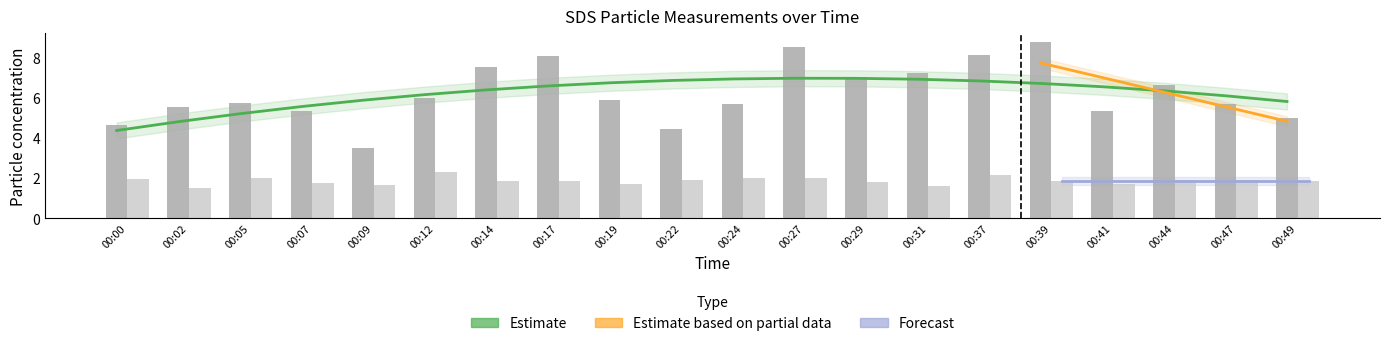

True or false: SDS_P2 has a value of 1.3 at 00:37.

False